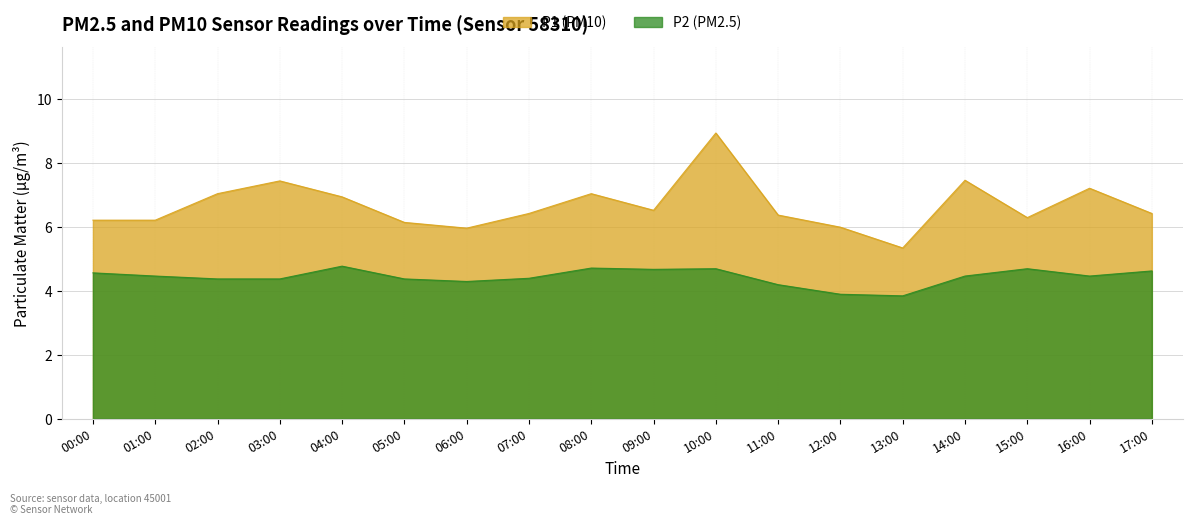

Count the number of data series in this chart.

2